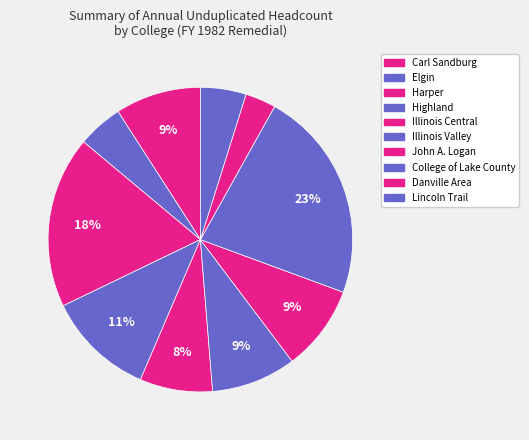

To the nearest percent, what is the average slice percentage?

10%